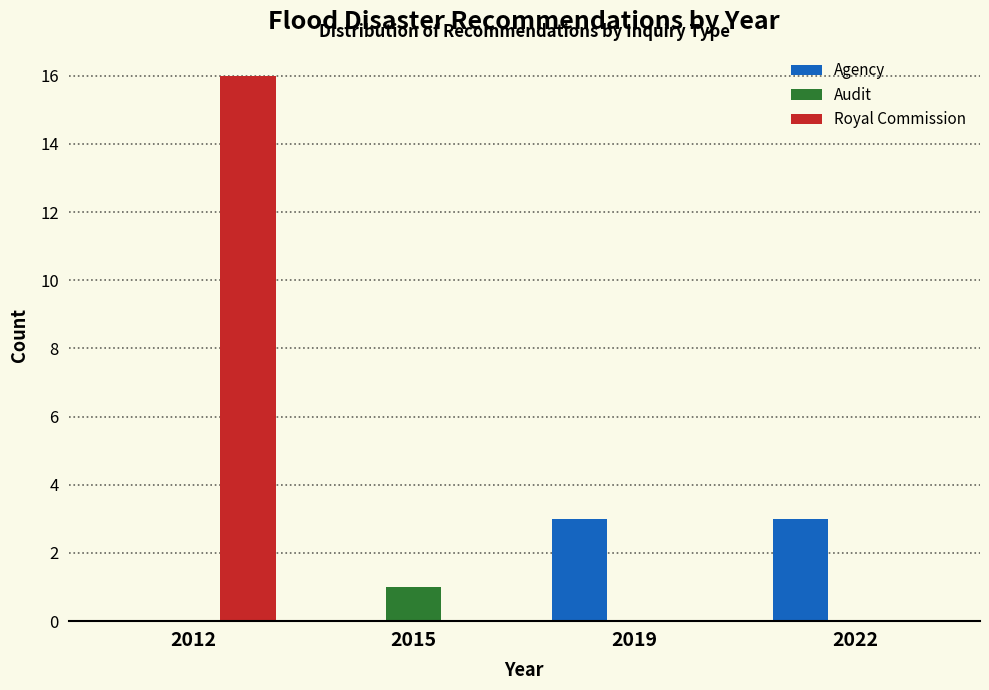

Reading right to left, transcribe all the data shown in this chart.

Agency: 2022=3	2019=3	2015=0	2012=0
Audit: 2022=0	2019=0	2015=1	2012=0
Royal Commission: 2022=0	2019=0	2015=0	2012=16